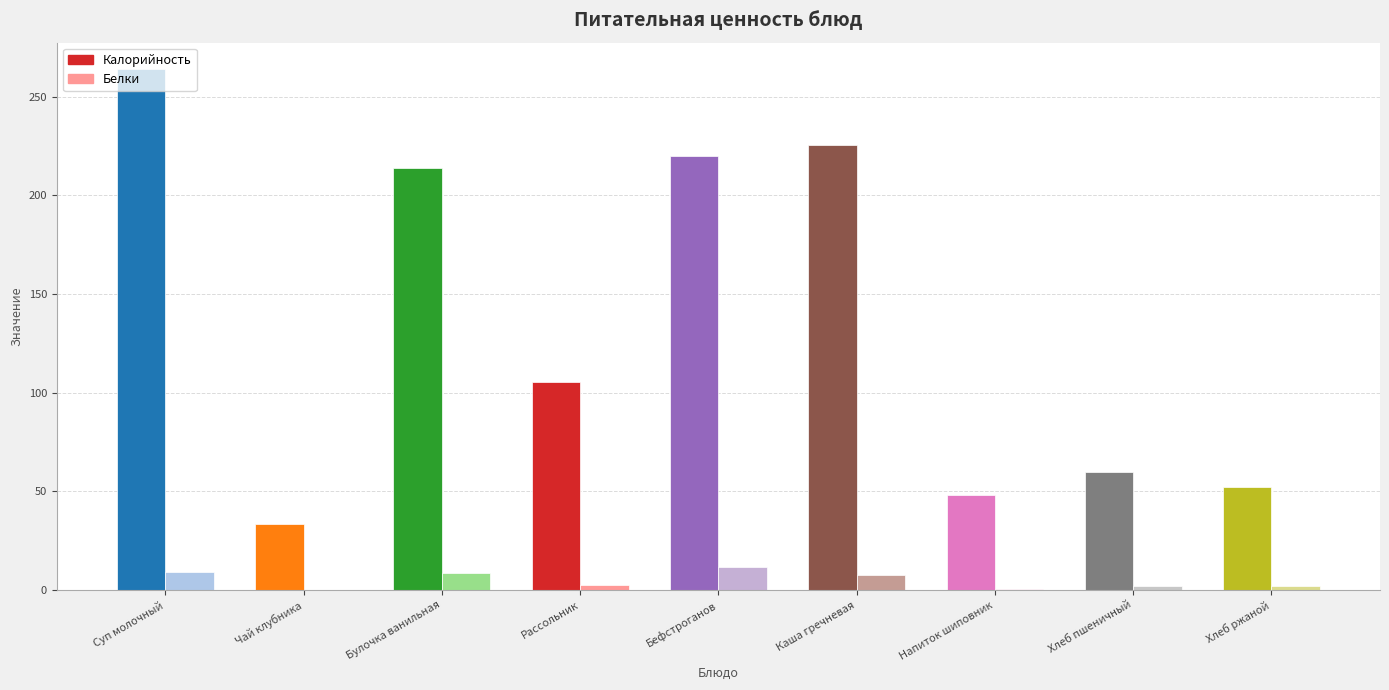

True or false: Калорийность has a value of 59.7 at Хлеб пшеничный.

True